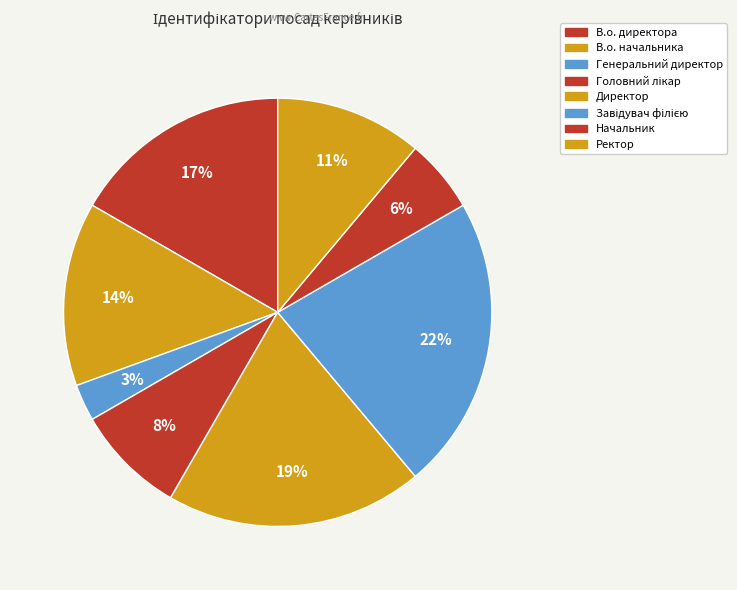

How many segments does this pie chart have?

8